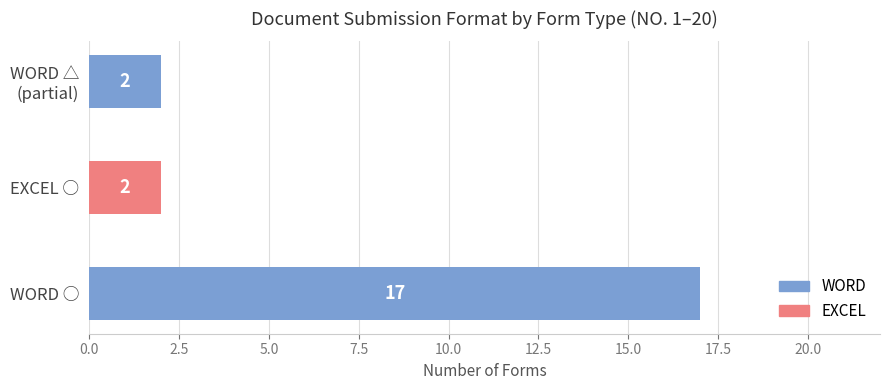

Read the WORD value at WORD ○, to the nearest 10.

20